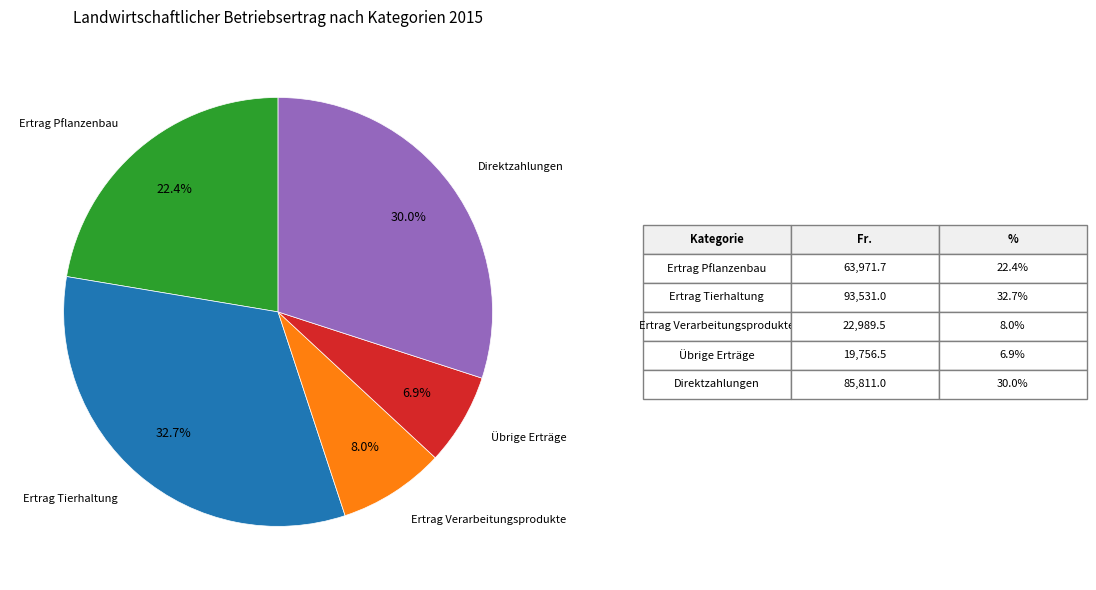

To the nearest percent, what portion does Ertrag Pflanzenbau represent?

22%